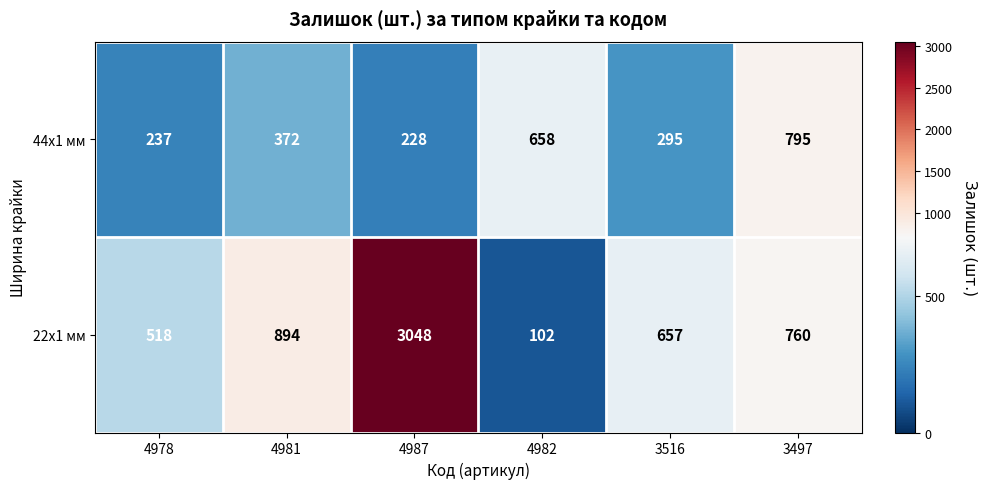

What is the sum of the 44x1 мм values at 4987 and 3497?

1023